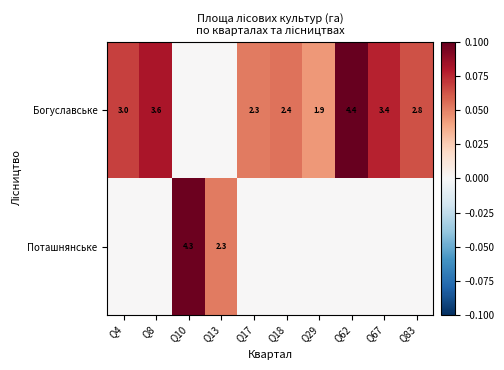

What is the difference between the Богуславське values at Q29 and Q62?

2.5